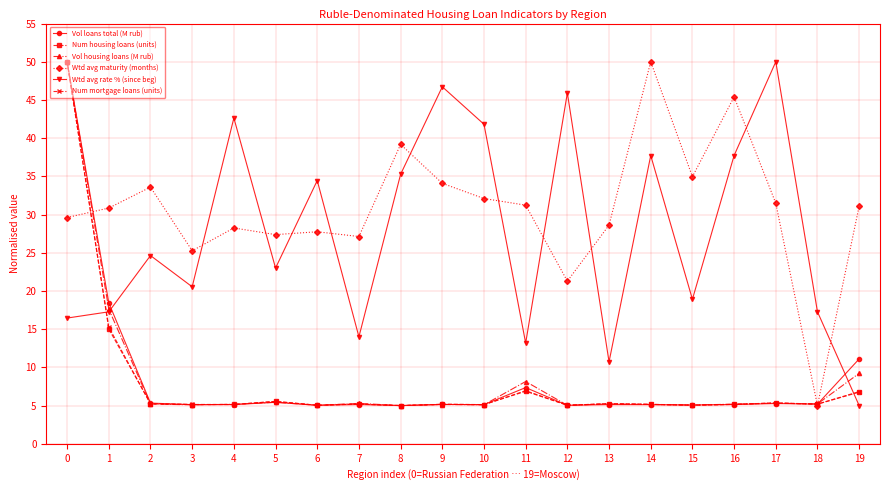

What is the difference between the maximum and second lowest values in the Num mortgage loans (units) series?

45.0